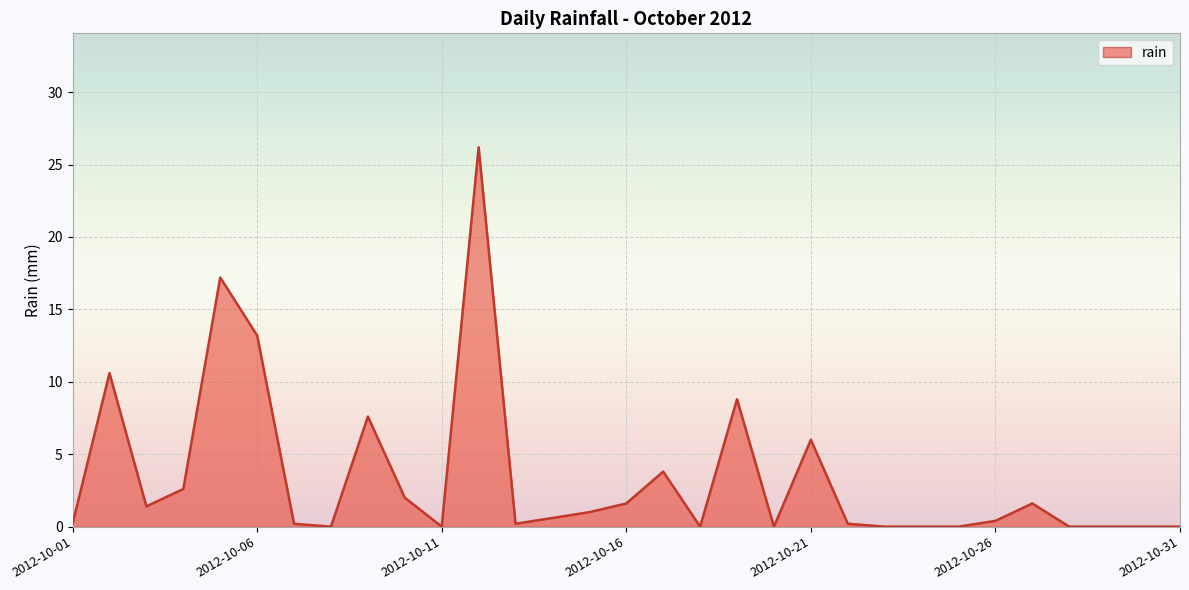

What is the maximum value shown in the chart?

26.2